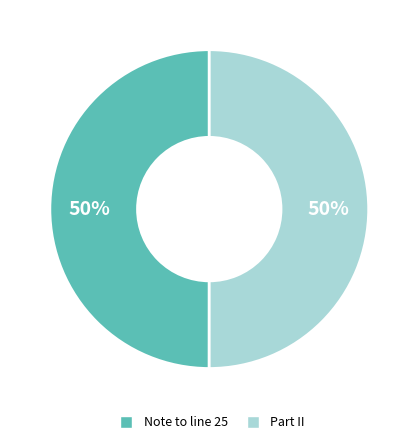

To the nearest percent, what portion does Note to line 25 represent?

50%